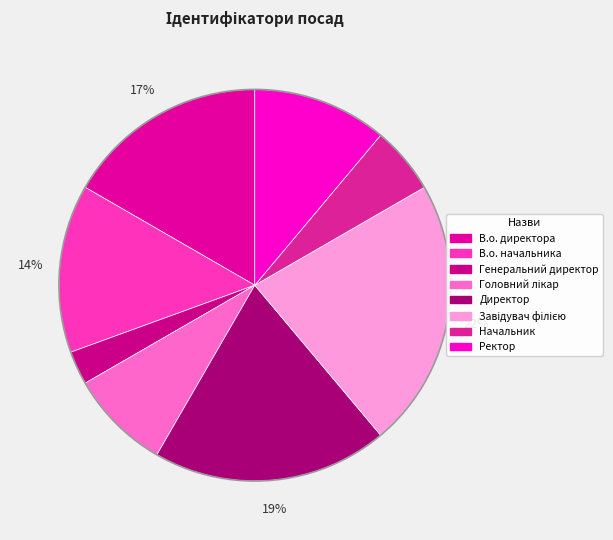

Count the number of slices in the pie.

8